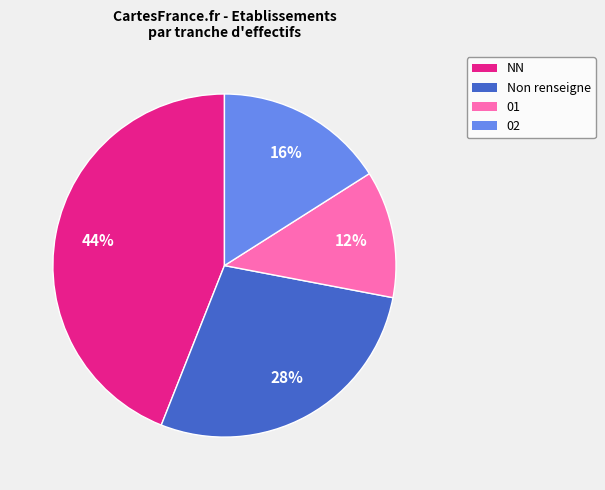

Which category has the biggest portion of the pie?

NN